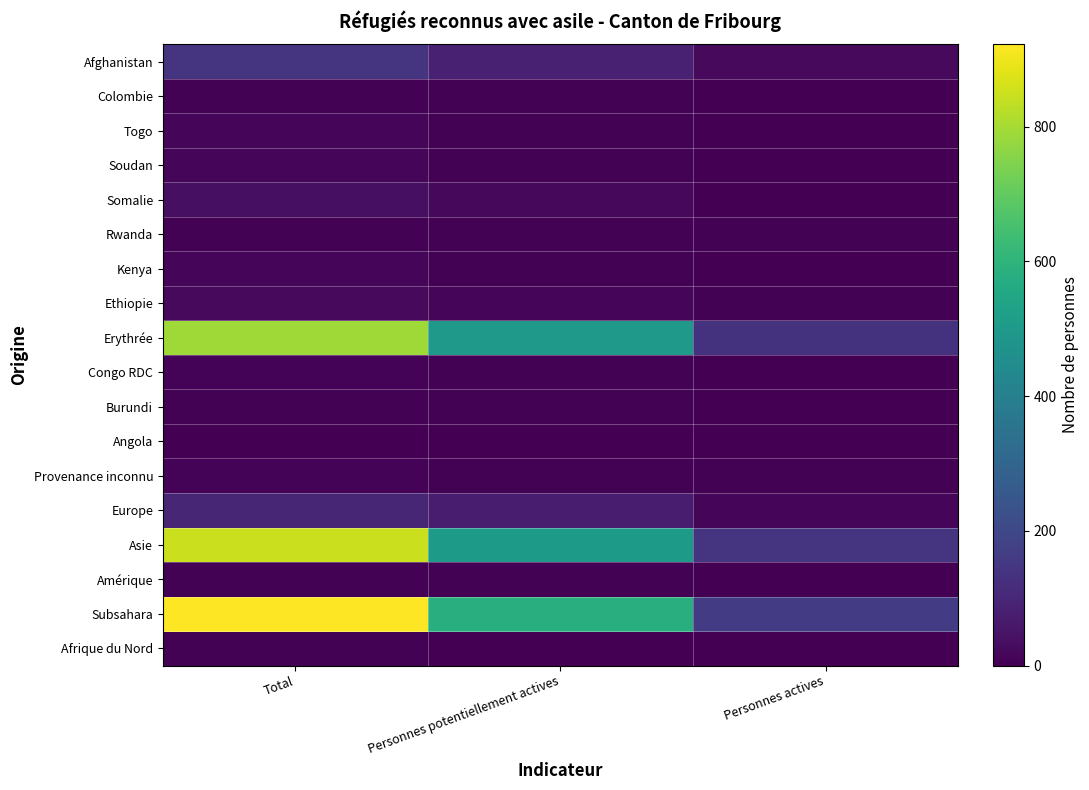

Reading left to right, list all the values displayed in this chart.

Afrique du Nord: Total=4	Personnes potentiellement actives=3	Personnes actives=0
Subsahara: Total=922	Personnes potentiellement actives=579	Personnes actives=160
Amérique: Total=5	Personnes potentiellement actives=4	Personnes actives=0
Asie: Total=848	Personnes potentiellement actives=501	Personnes actives=143
Europe: Total=100	Personnes potentiellement actives=71	Personnes actives=13
Provenance inconnu: Total=10	Personnes potentiellement actives=7	Personnes actives=4
Angola: Total=1	Personnes potentiellement actives=1	Personnes actives=1
Burundi: Total=7	Personnes potentiellement actives=4	Personnes actives=1
Congo RDC: Total=8	Personnes potentiellement actives=6	Personnes actives=2
Erythrée: Total=792	Personnes potentiellement actives=500	Personnes actives=136
Ethiopie: Total=25	Personnes potentiellement actives=18	Personnes actives=6
Kenya: Total=11	Personnes potentiellement actives=5	Personnes actives=1
Rwanda: Total=7	Personnes potentiellement actives=6	Personnes actives=5
Somalie: Total=38	Personnes potentiellement actives=20	Personnes actives=3
Soudan: Total=11	Personnes potentiellement actives=7	Personnes actives=2
Togo: Total=15	Personnes potentiellement actives=7	Personnes actives=2
Colombie: Total=5	Personnes potentiellement actives=4	Personnes actives=0
Afghanistan: Total=137	Personnes potentiellement actives=84	Personnes actives=24